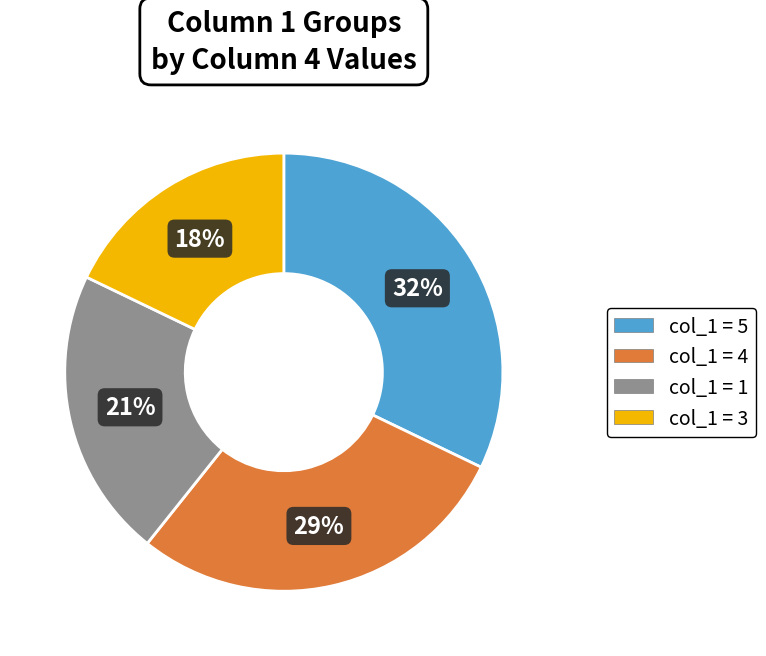

Is there a majority slice in this chart?

No